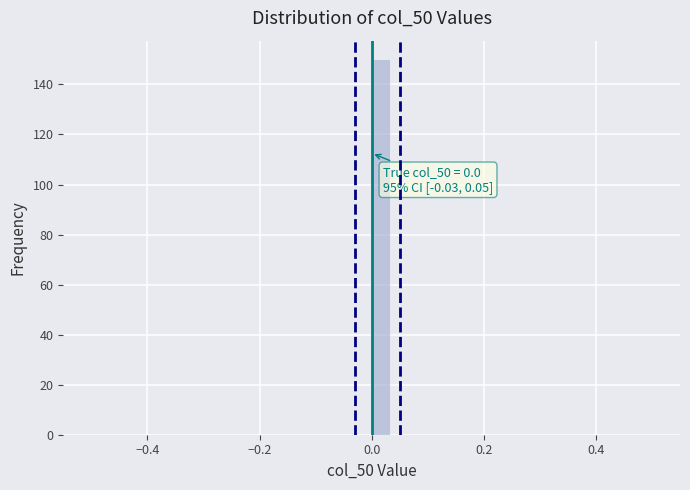

Around what value on the x-axis is the tallest bar? Give the approximate position of its centre, as read against the axis.

0.02